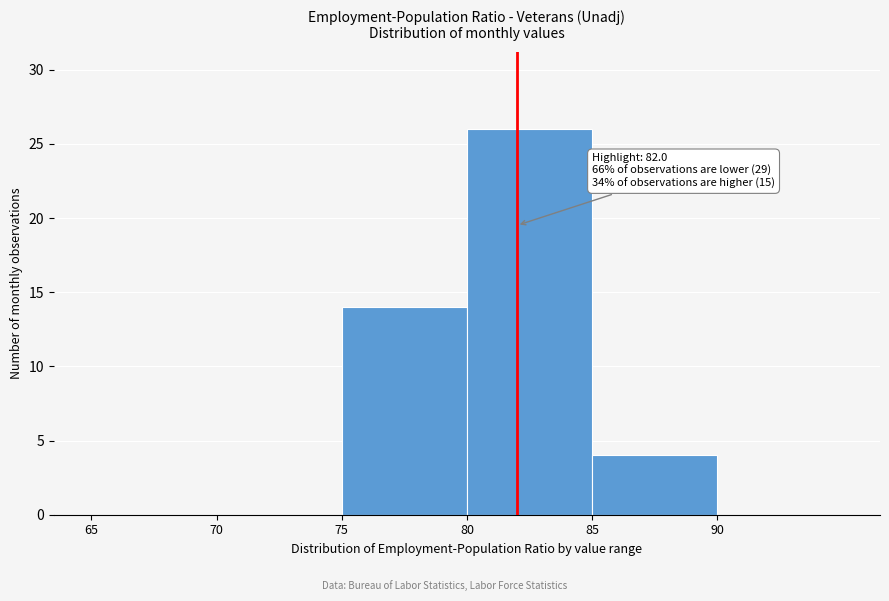

Over which range of the x-axis is the bar tallest?

80 to 85